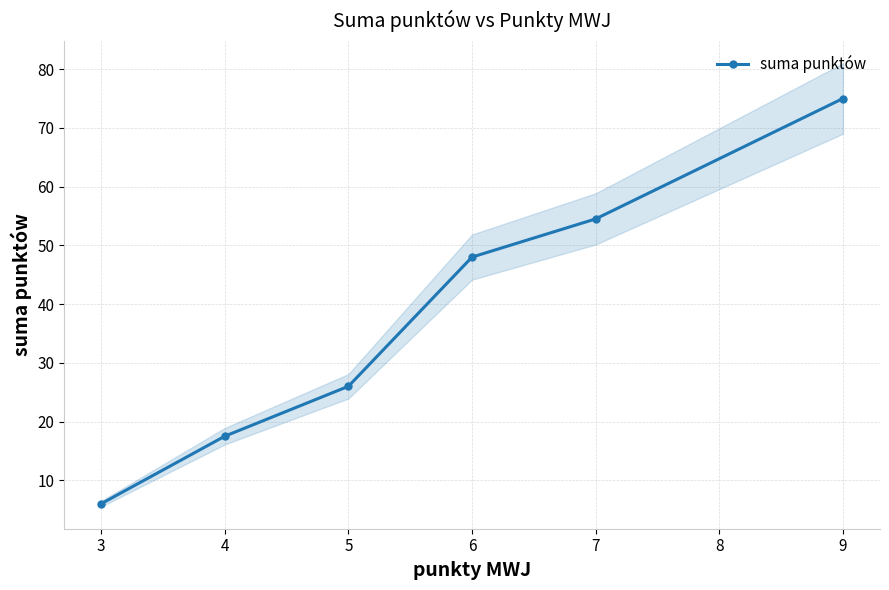

What is the value of the suma punktów point at the 6th from the left?

75.0